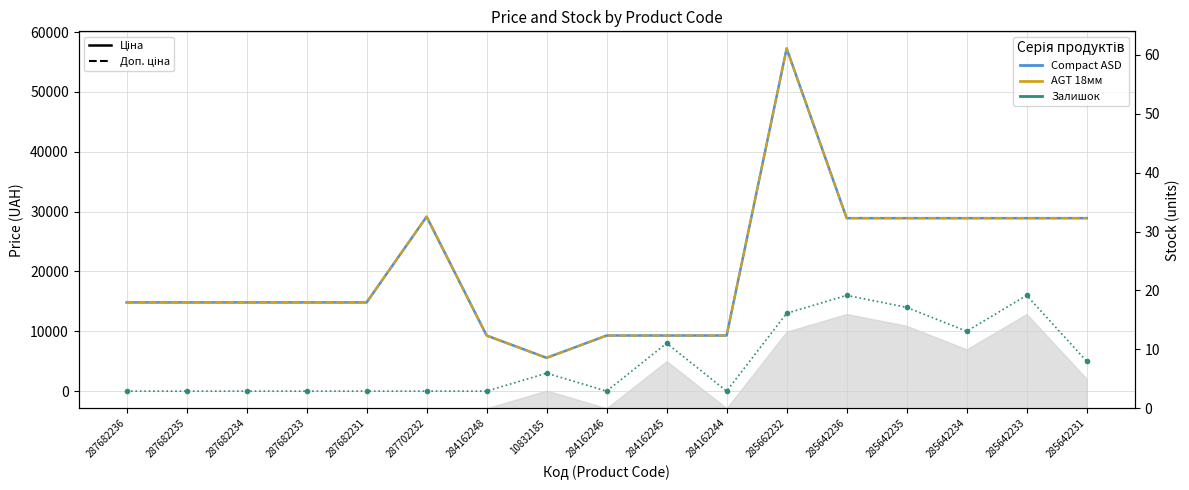

Rank the series by their maximum value, from lowest to highest.

Залишок ×1000, Ціна, Доп. ціна